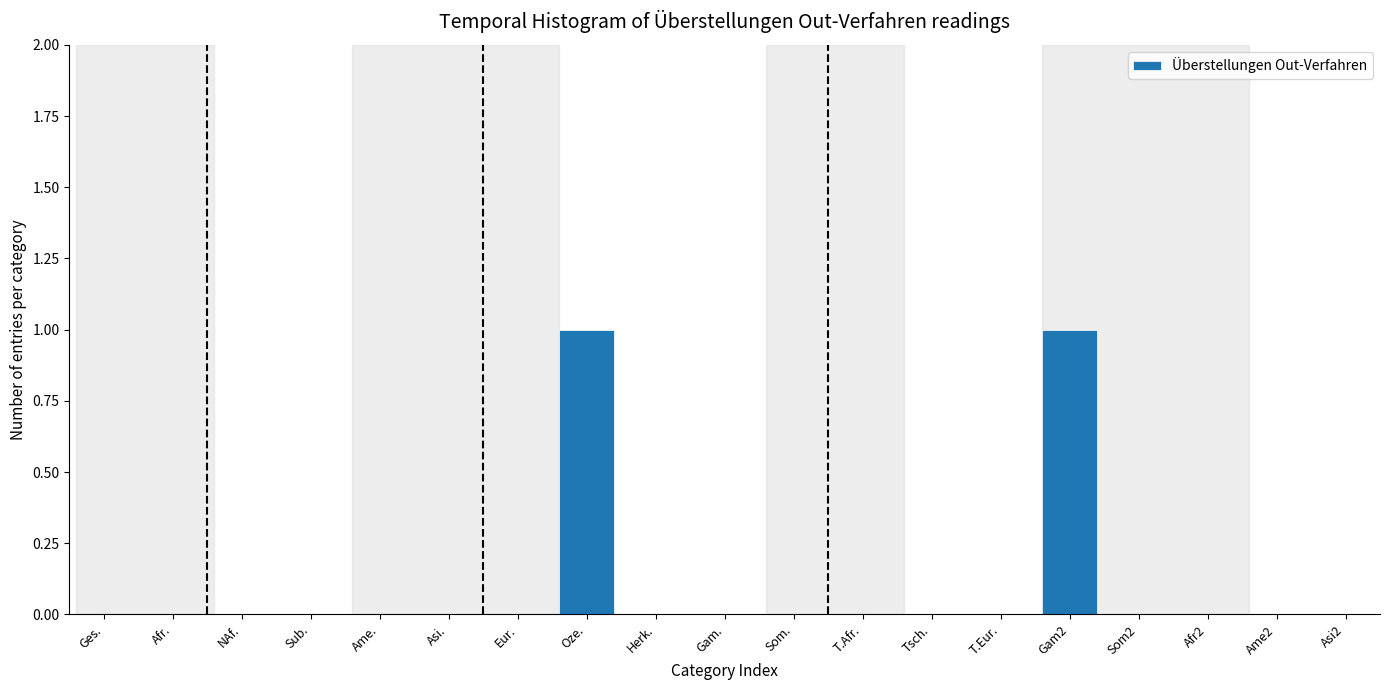

Reading left to right, what are all the values shown in this chart?

Ges.=0	Afr.=0	NAf.=0	Sub.=0	Ame.=0	Asi.=0	Eur.=0	Oze.=1	Herk.=0	Gam.=0	Som.=0	T.Afr.=0	Tsch.=0	T.Eur.=0	Gam2=1	Som2=0	Afr2=0	Ame2=0	Asi2=0